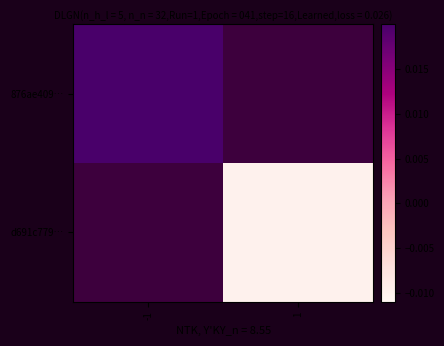

Which label corresponds to the smallest value in the chart?

1